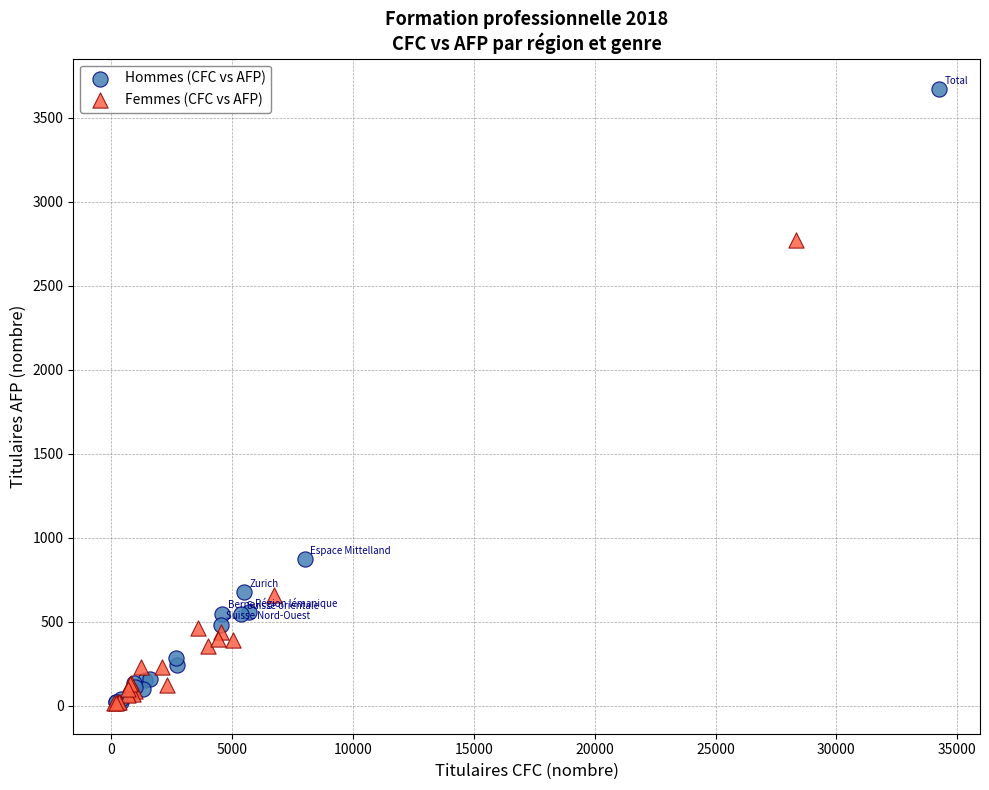

Which series contains the highest Y value?

Hommes (CFC vs AFP)